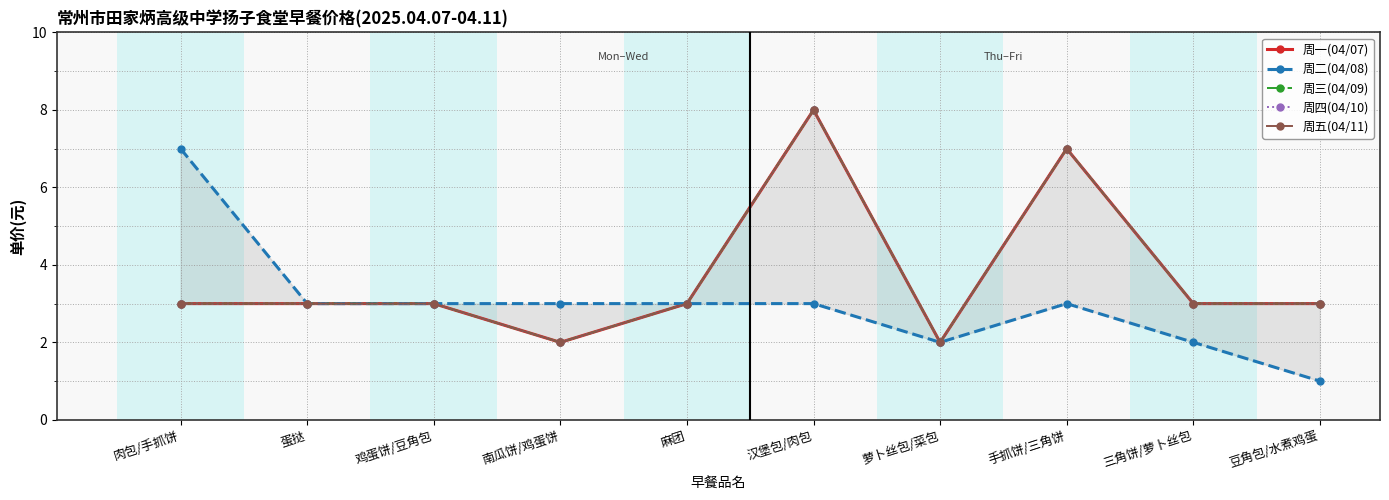

Reading left to right, extract all data points from this chart.

周一(04/07): 3	3	3	2	3	8	2	7	3	3
周二(04/08): 7	3	3	3	3	3	2	3	2	1
周三(04/09): 3	3	3	2	3	8	2	7	3	3
周四(04/10): 3	3	3	2	3	8	2	7	3	3
周五(04/11): 3	3	3	2	3	8	2	7	3	3